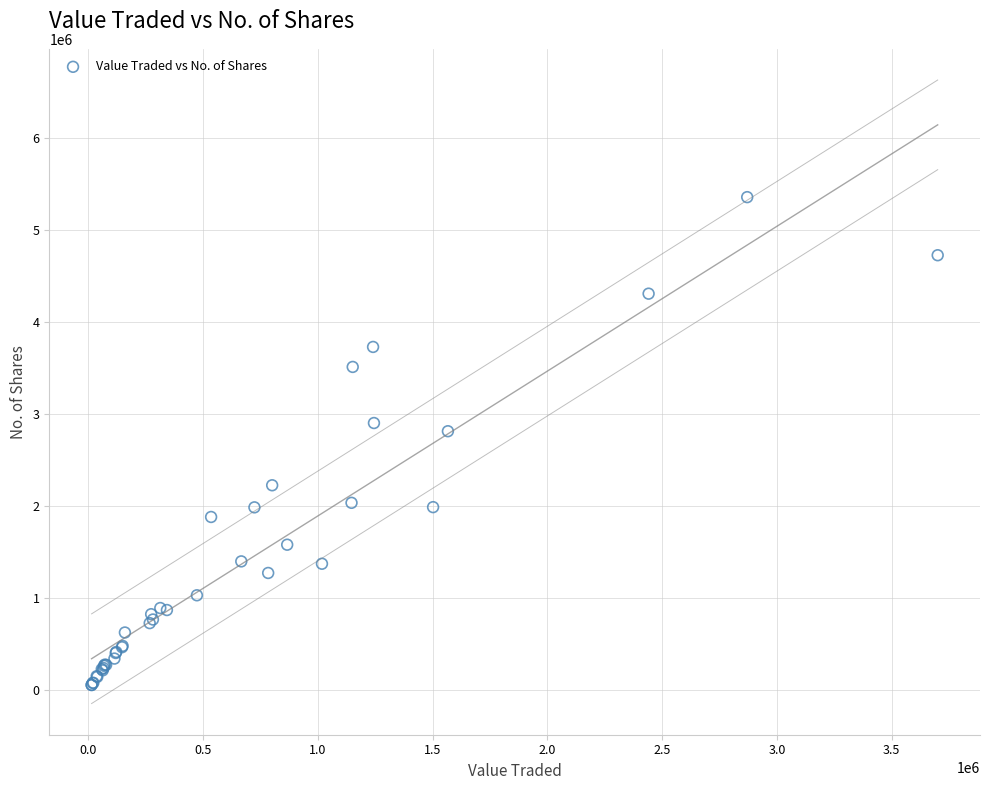

What Y value in the scatter plot is closest to 2702860?

2809932